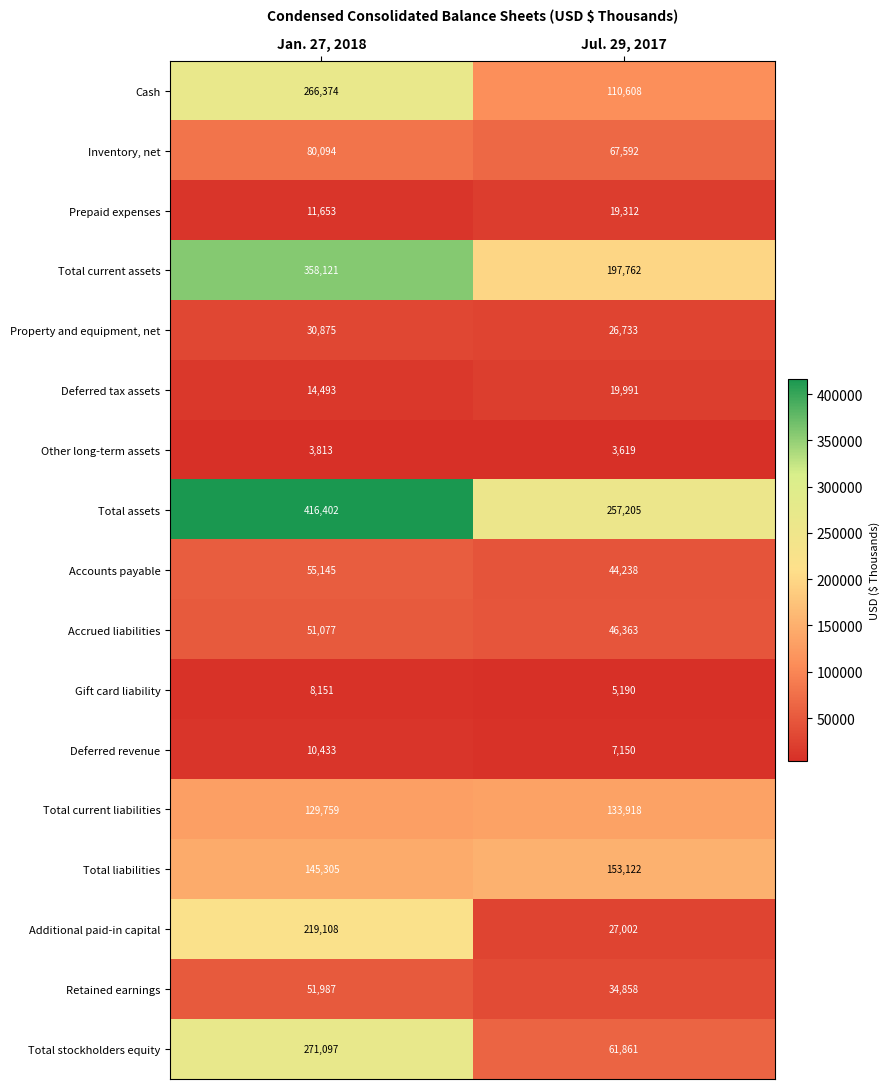

Which label corresponds to the largest value in the chart?

Jan. 27, 2018